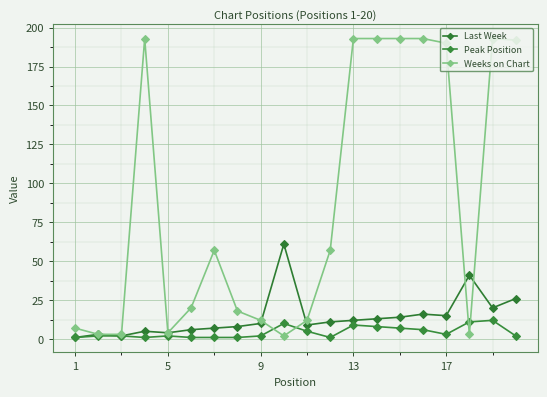

What is the value of the Peak Position point at the 1st from the left?

1